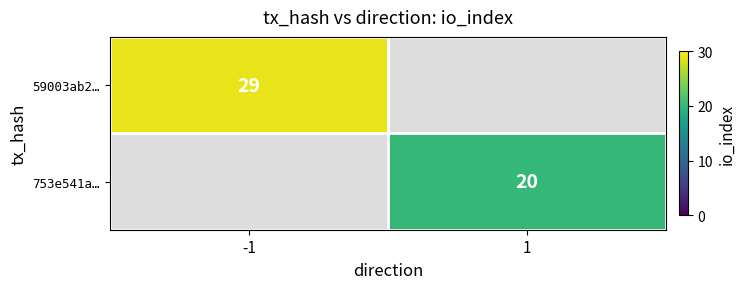

Between 1 and -1, which is larger?

-1